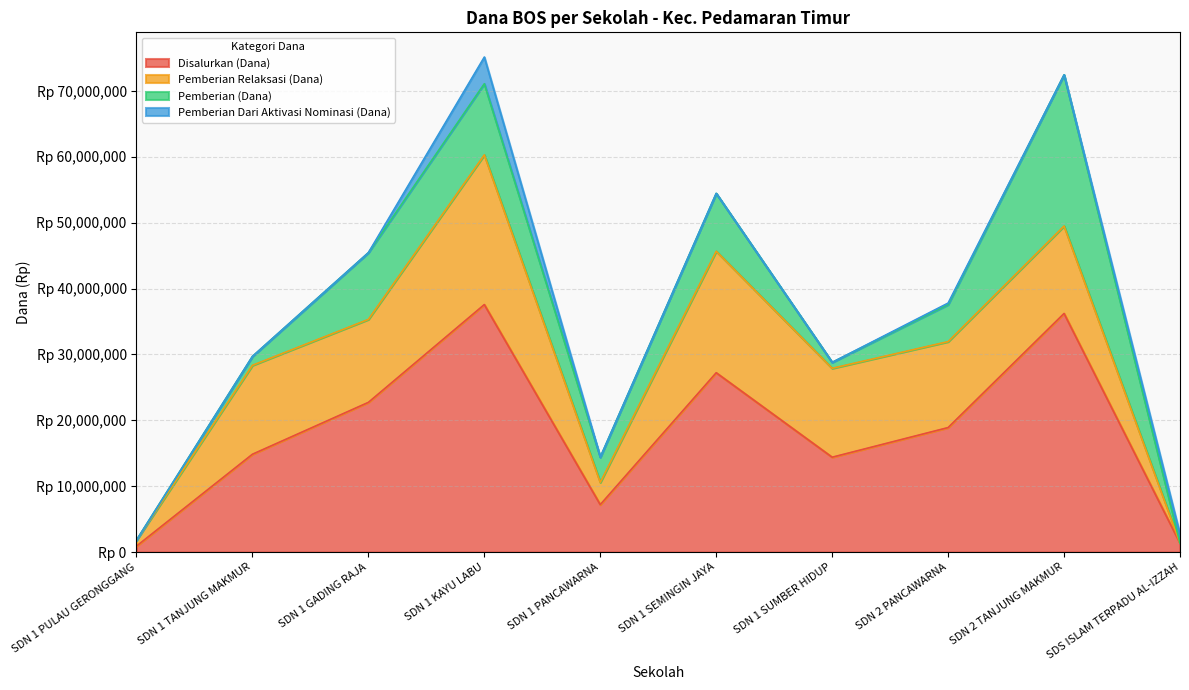

What is the spread (max minus min) of values at SDS ISLAM TERPADU AL-IZZAH?

1350000